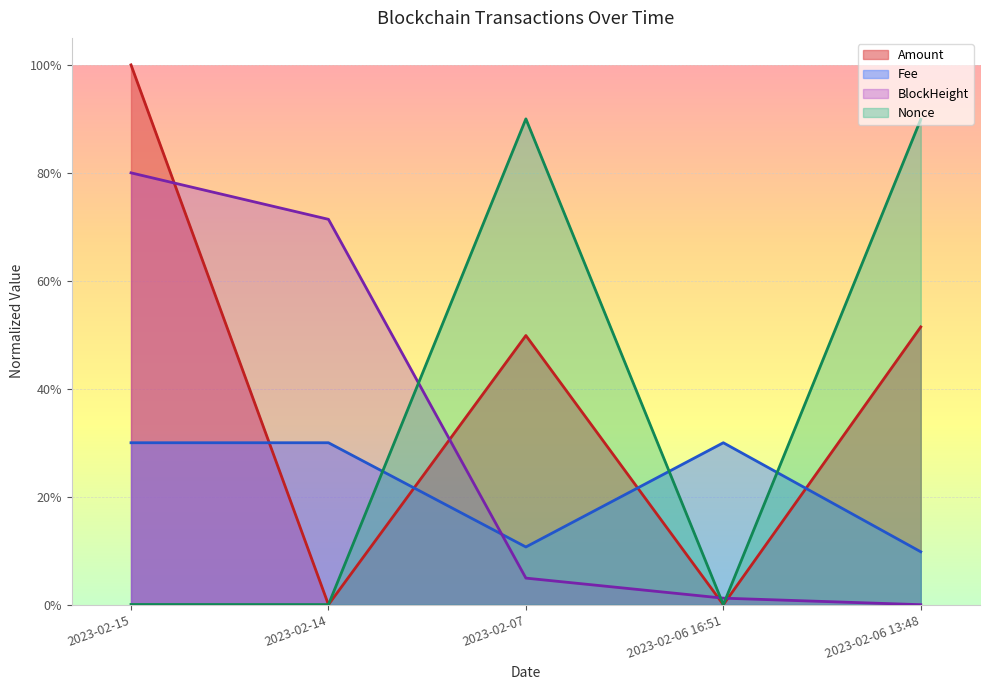

The value of Fee at 2023-02-15 is 0.3. True or false?

True